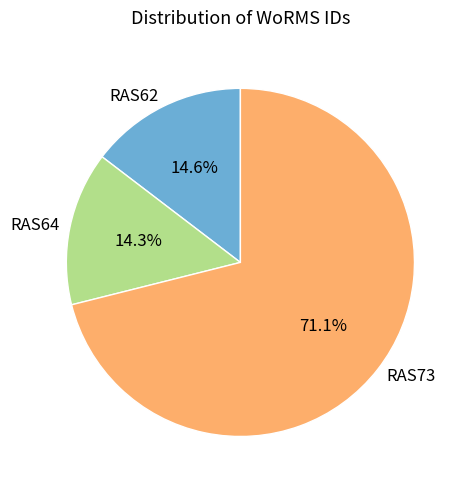

How many segments does this pie chart have?

3